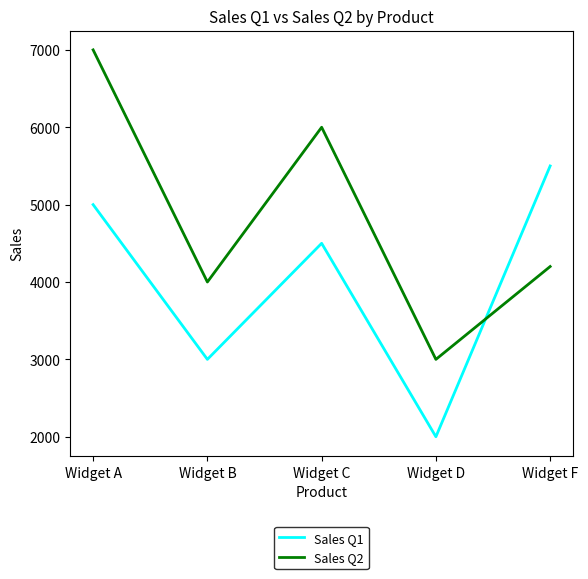

Rank the series by their maximum value, from lowest to highest.

Sales Q1, Sales Q2